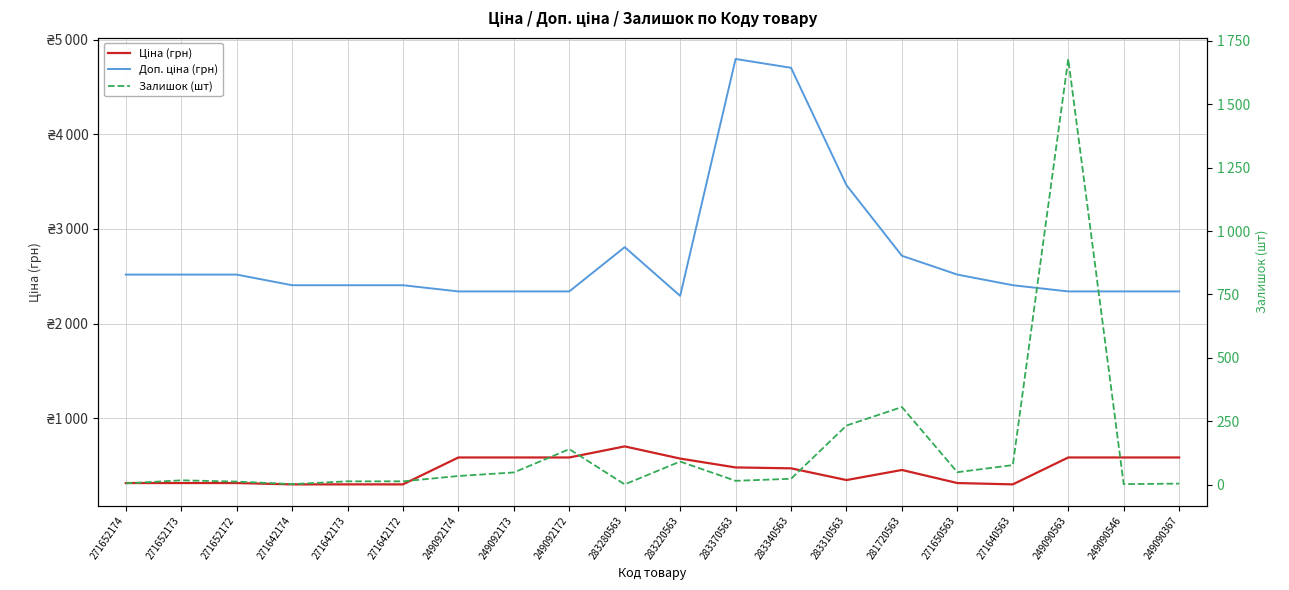

Which series has the widest spread of values?

Доп. ціна (грн)